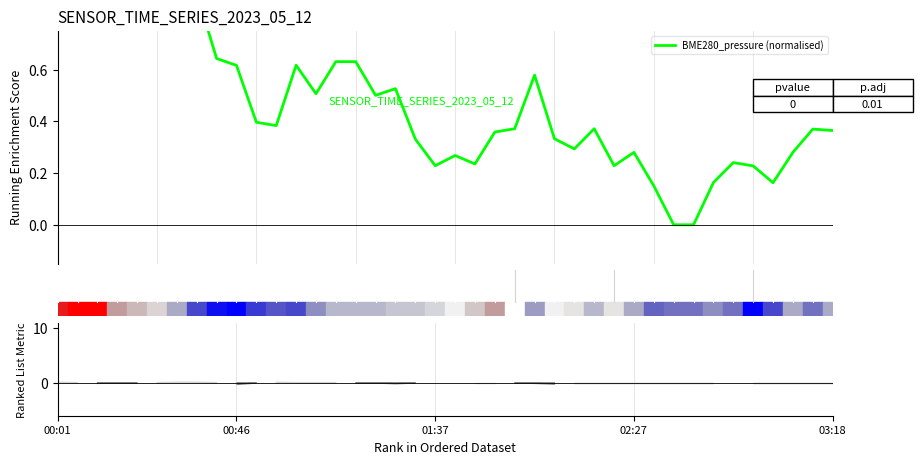

How many lines are shown in the chart?

1